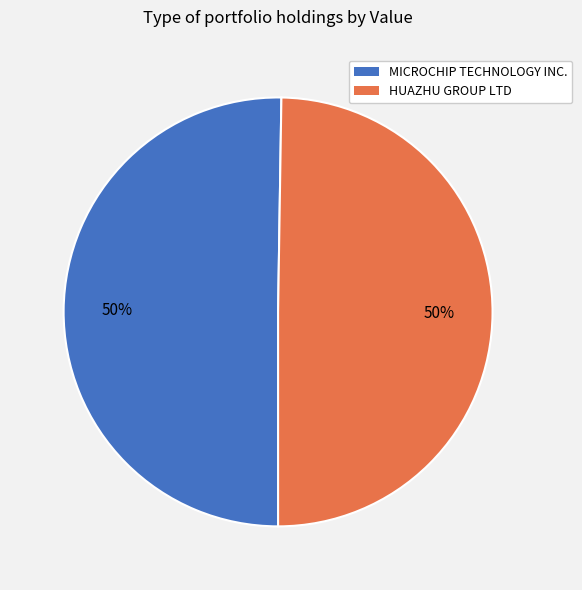

To the nearest percent, what percentage of the pie is MICROCHIP TECHNOLOGY INC.?

50%